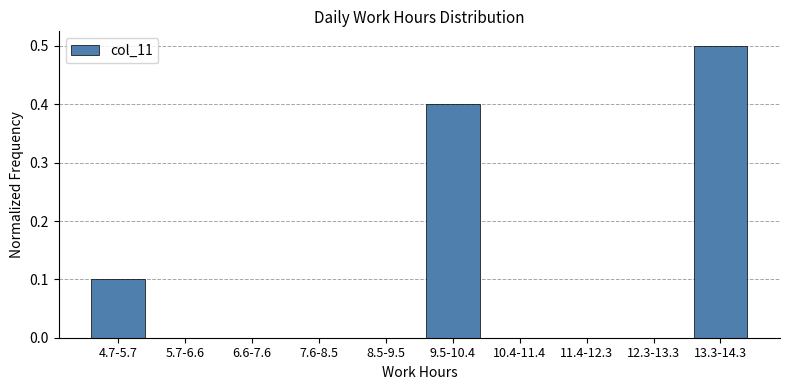

Reading left to right, transcribe all the data shown in this chart.

4.7-5.7=0.1	5.7-6.6=0.0	6.6-7.6=0.0	7.6-8.5=0.0	8.5-9.5=0.0	9.5-10.4=0.4	10.4-11.4=0.0	11.4-12.3=0.0	12.3-13.3=0.0	13.3-14.3=0.5